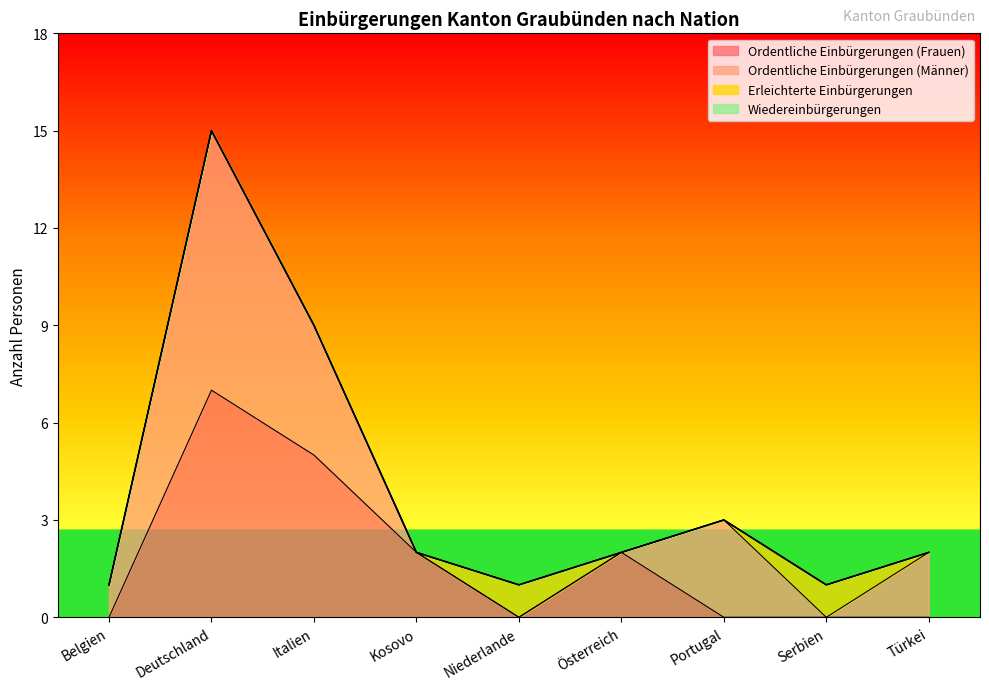

How many data points in Ordentliche Einbürgerungen (Frauen) are above 0?

4